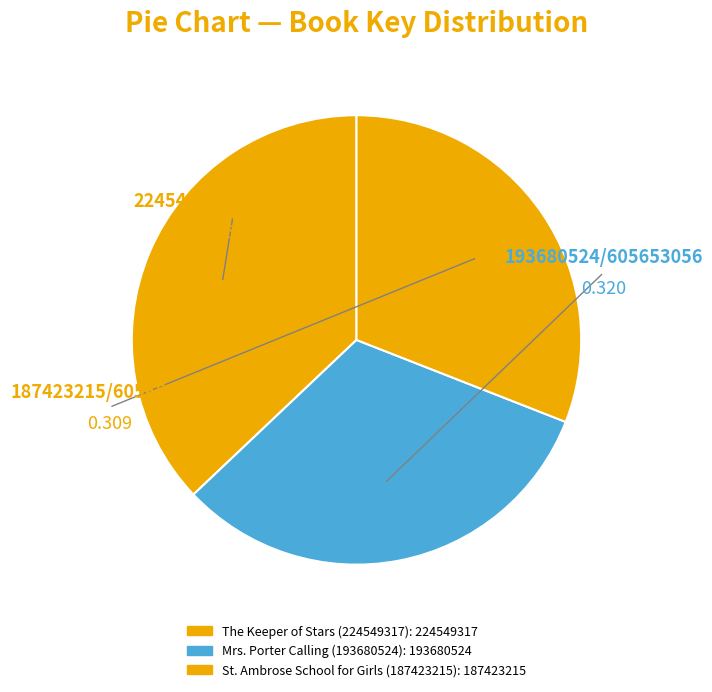

How many slices are in this pie chart?

3